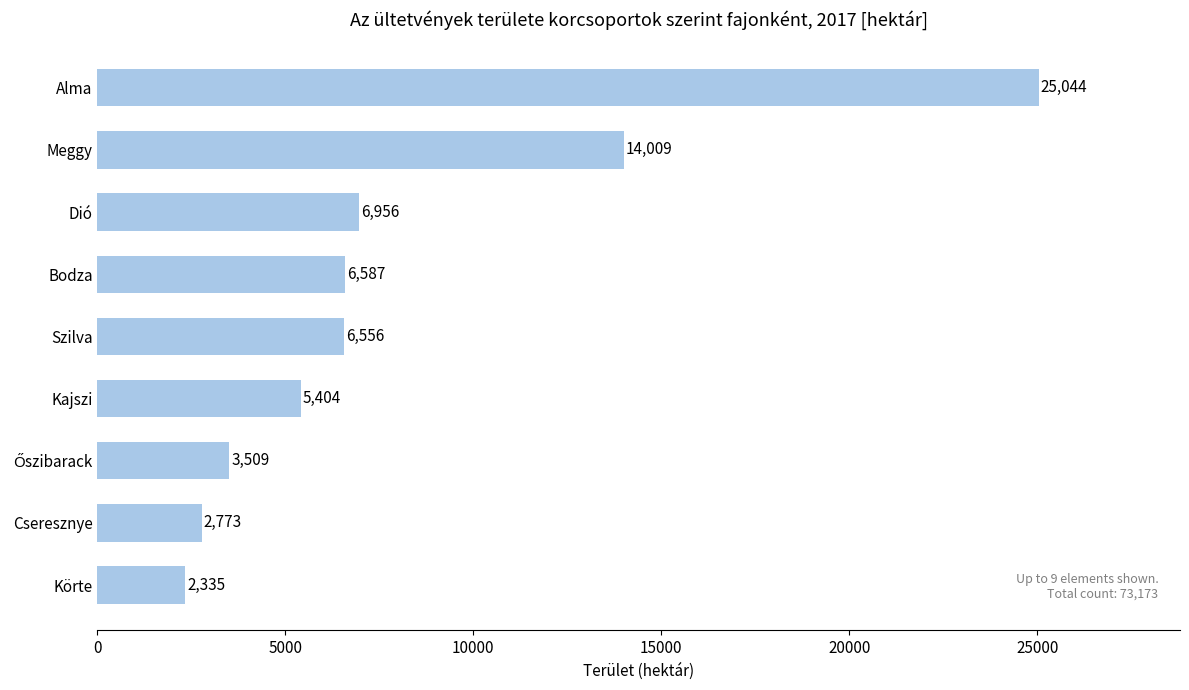

Are the bars grouped side by side (vs. stacked)?

No